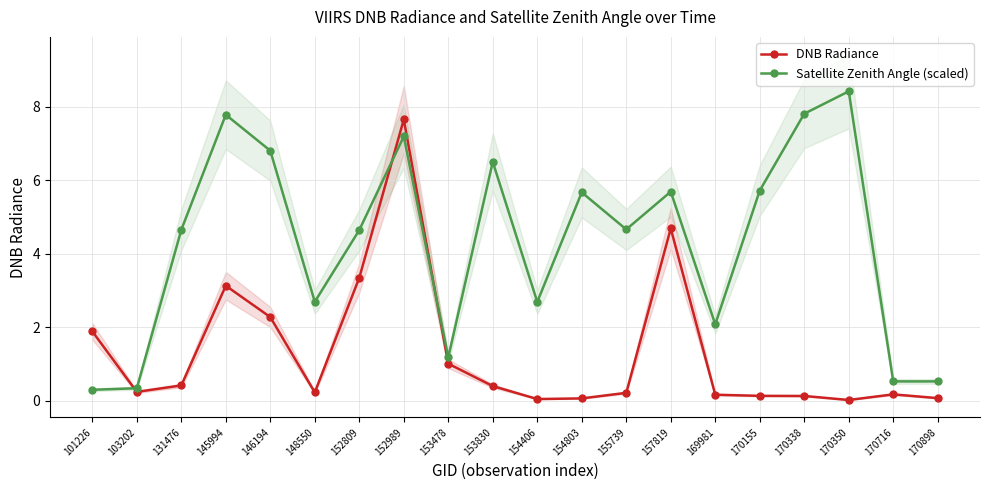

At how many categories does at least one series exceed 7?

4